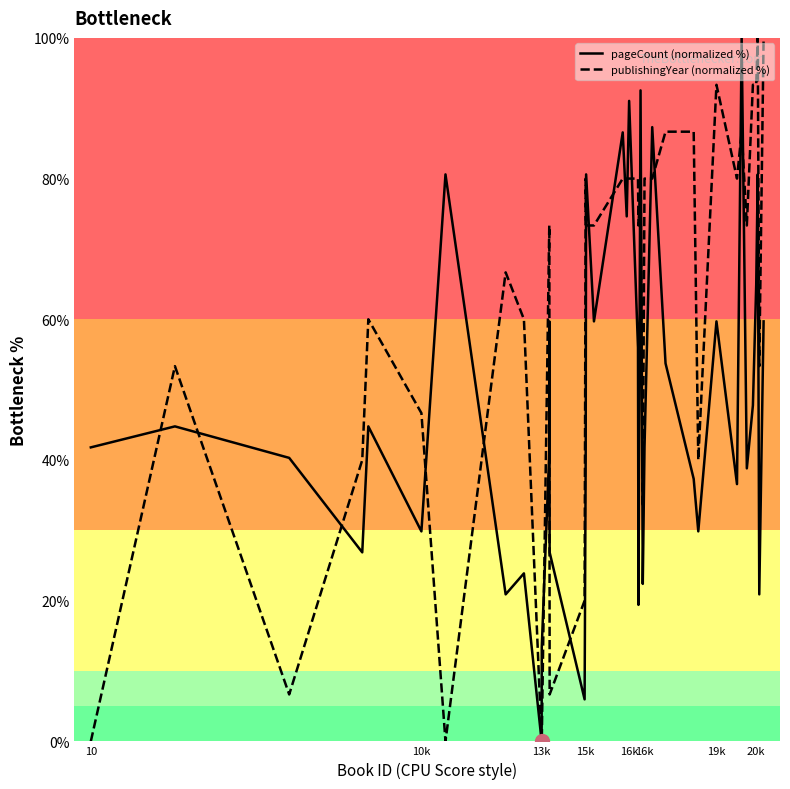

What is the greatest value displayed?

100.0